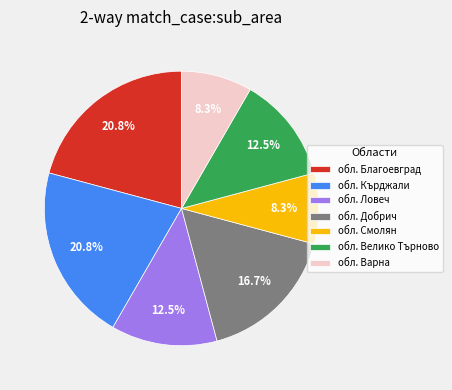

Do обл. Ловеч and обл. Кърджали together represent more than half of the pie?

No